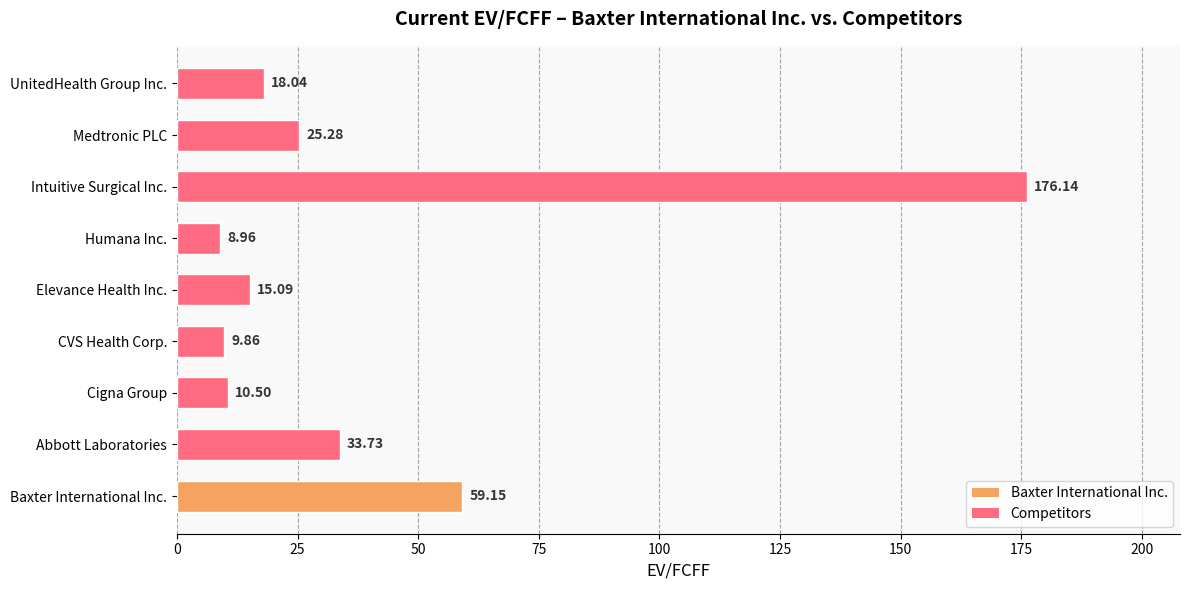

Rank the categories by value from highest to lowest.

Intuitive Surgical Inc., Baxter International Inc., Abbott Laboratories, Medtronic PLC, UnitedHealth Group Inc., Elevance Health Inc., Cigna Group, CVS Health Corp., Humana Inc.